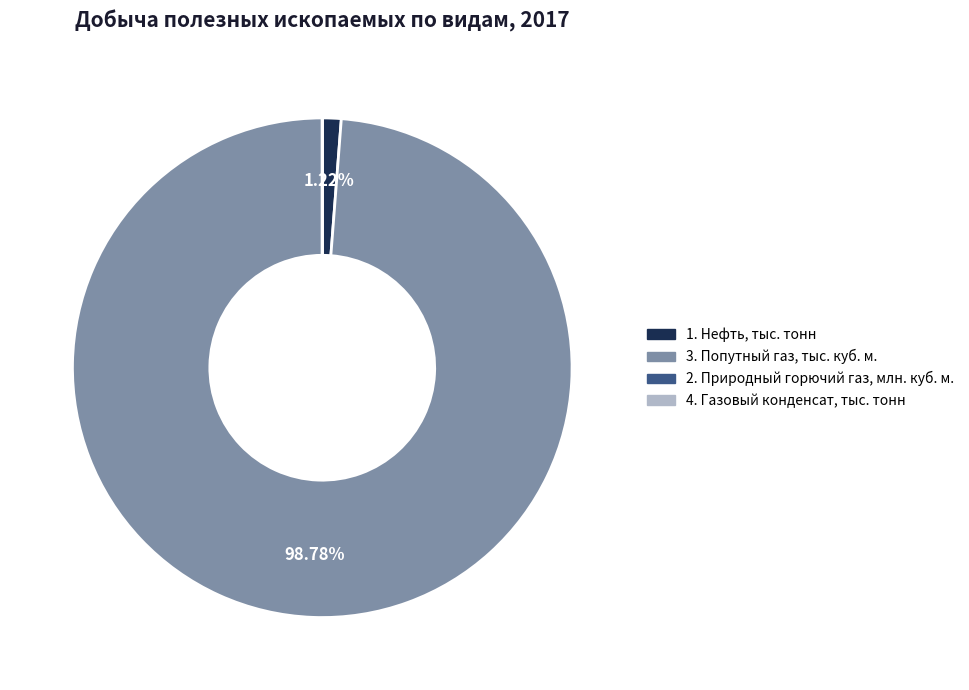

The 3. Попутный газ, тыс. куб. м. slice represents 99% of the pie. True or false?

True